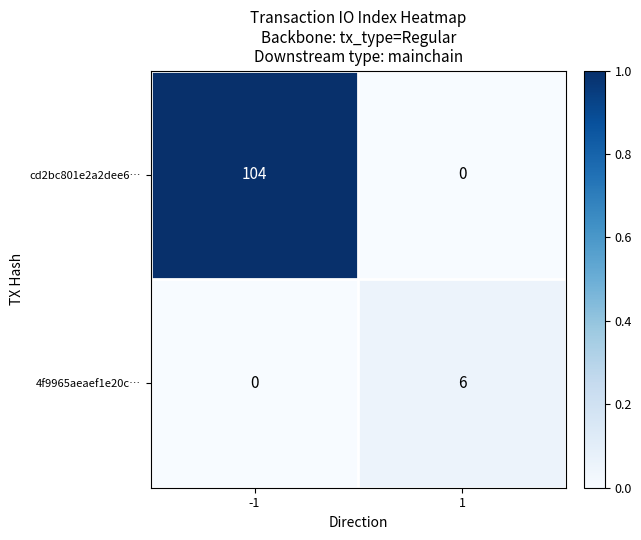

List the series in order of their peak value, highest first.

cd2bc801e2a2dee6…, 4f9965aeaef1e20c…